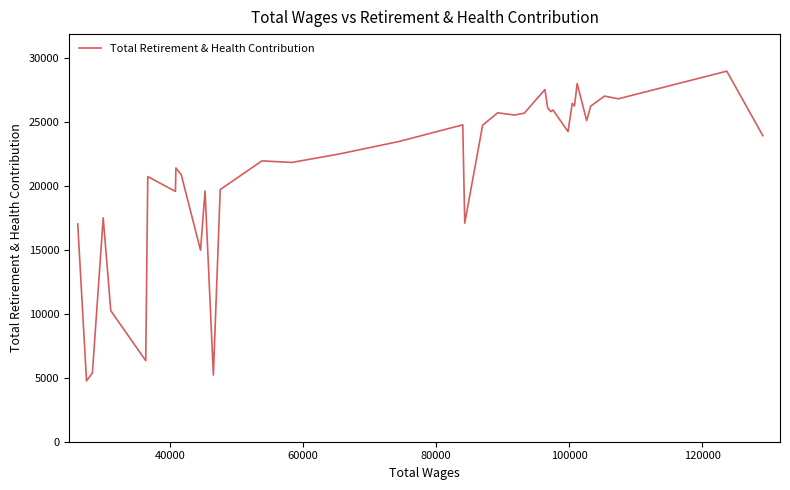

What is the maximum value shown in the chart?

28963